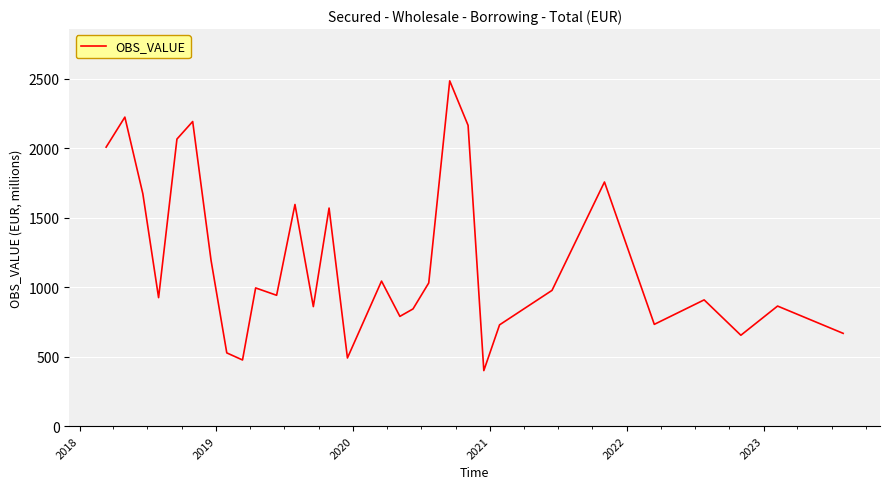

What is the maximum value shown in the chart?

2483.8